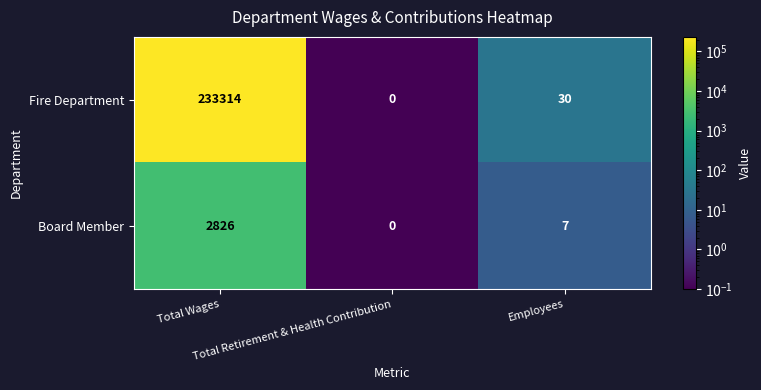

Which series changed the most between Total Wages and Employees?

Fire Department